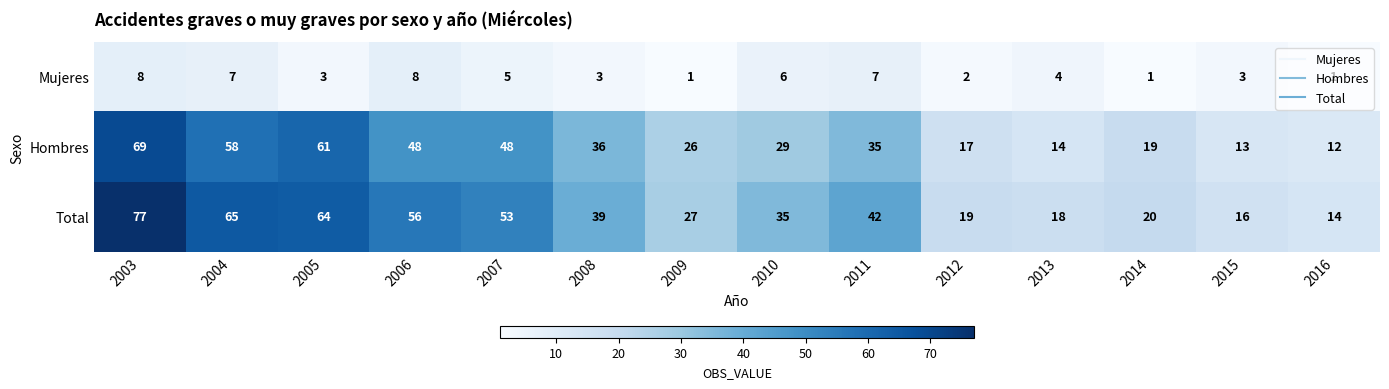

List the labels in order of Total value, smallest first.

2016, 2015, 2013, 2012, 2014, 2009, 2010, 2008, 2011, 2007, 2006, 2005, 2004, 2003